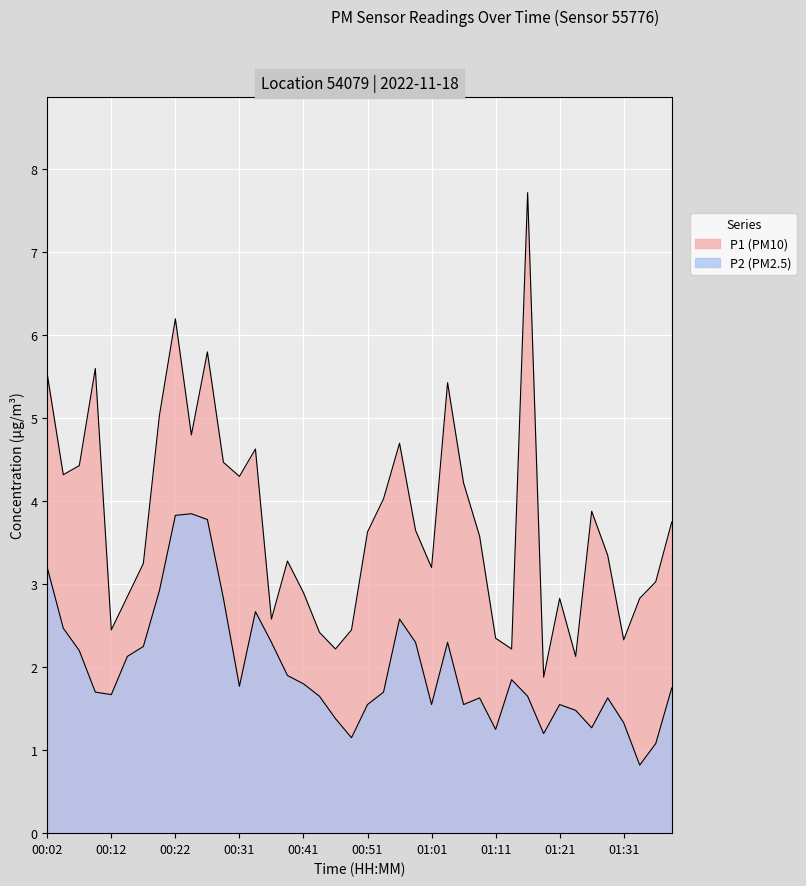

What is the approximate value of P2 at 01:01?

1.6